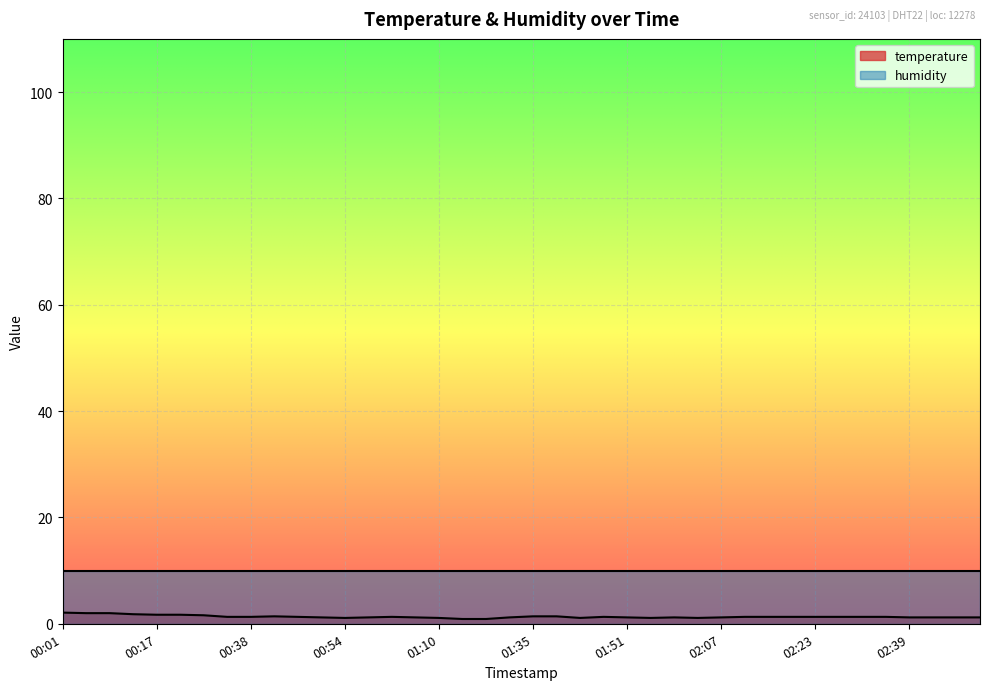

What value does the data have at 02:43?

1.2